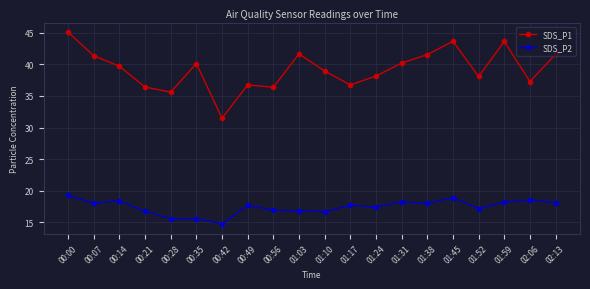

Where is the first local minimum for SDS_P1?

00:28